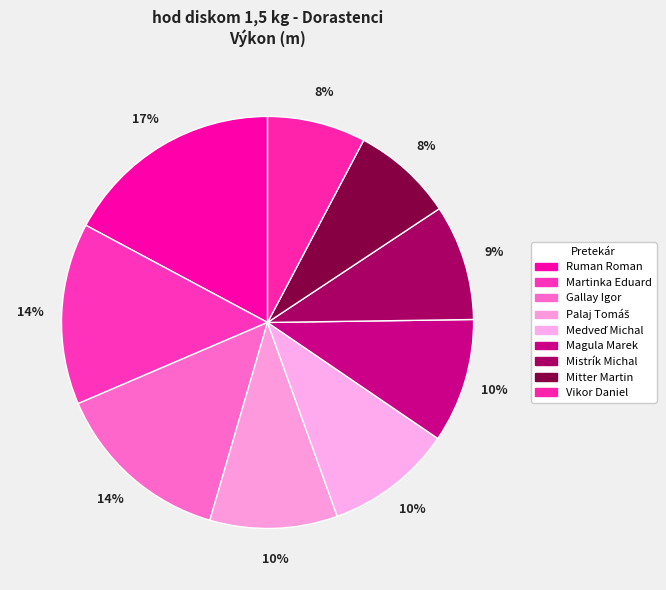

What percentage do Mistrík Michal and Palaj Tomáš together represent?

19.1%